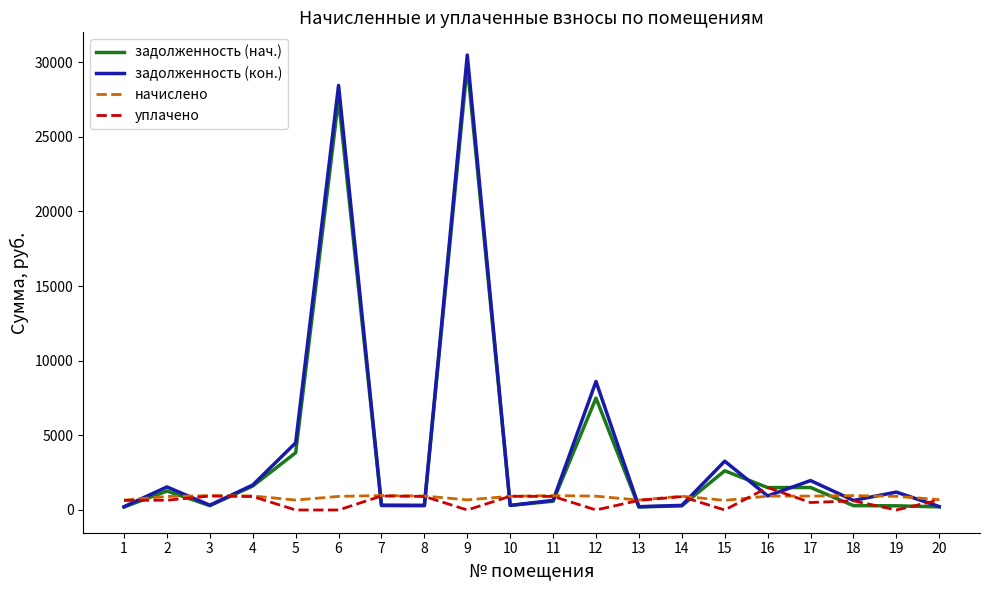

Is the value of уплачено at 16 greater than the value of задолженность (кон.) at 15?

No